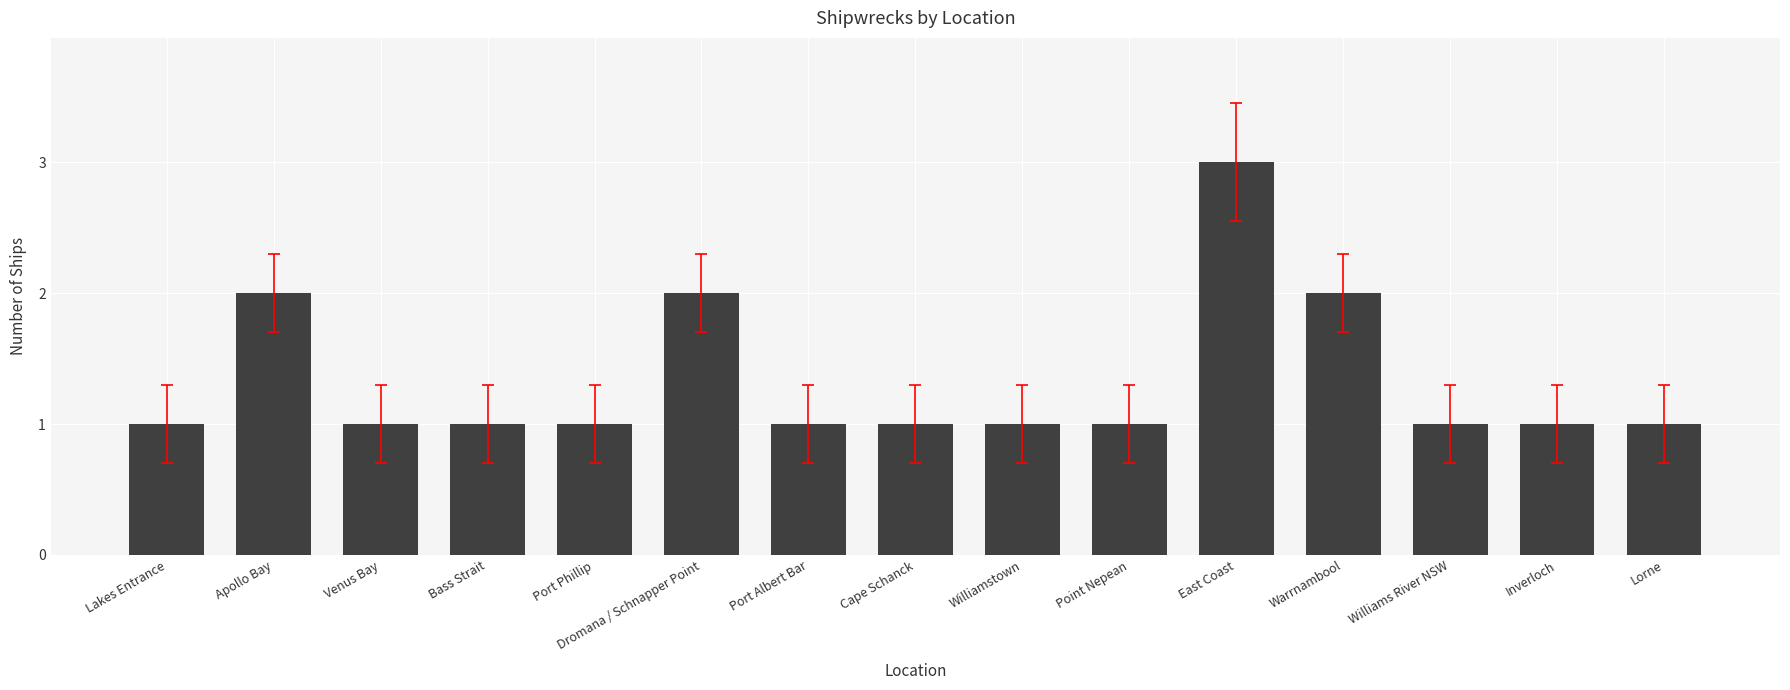

Reading left to right, extract all data points from this chart.

Lakes Entrance=1	Apollo Bay=2	Venus Bay=1	Bass Strait=1	Port Phillip=1	Dromana / Schnapper Point=2	Port Albert Bar=1	Cape Schanck=1	Williamstown=1	Point Nepean=1	East Coast=3	Warrnambool=2	Williams River NSW=1	Inverloch=1	Lorne=1